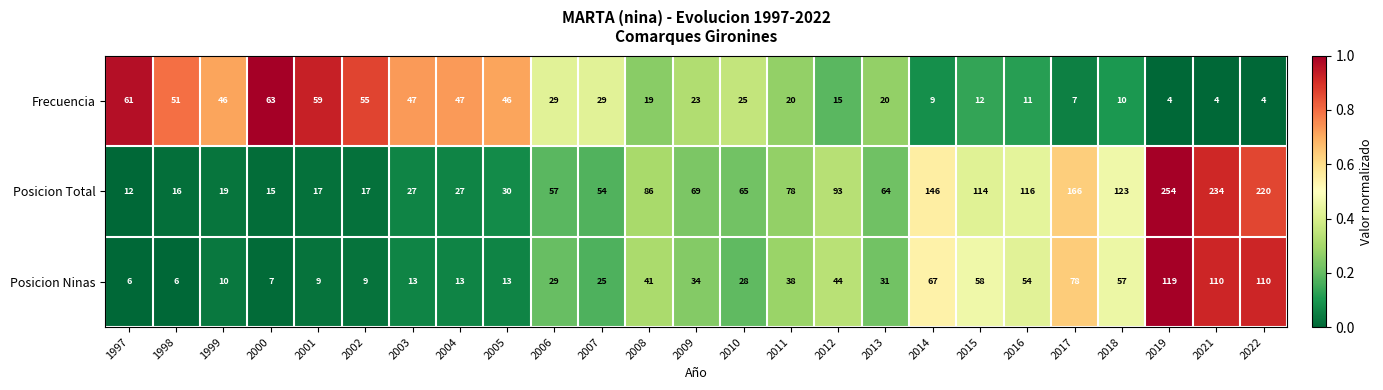

How many data points does each series have?

25